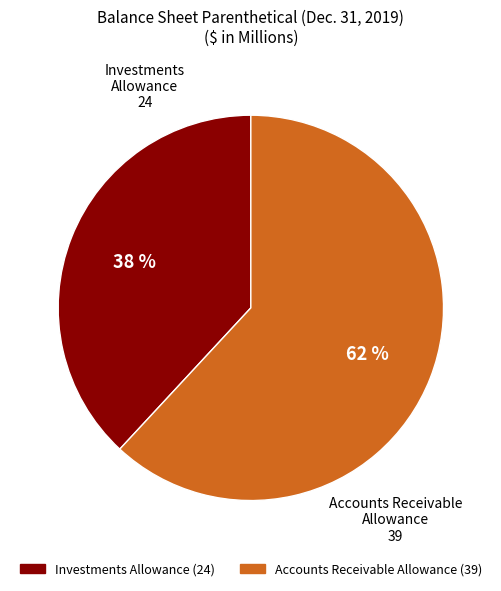

Is there any slice that represents more than half of the pie?

Yes